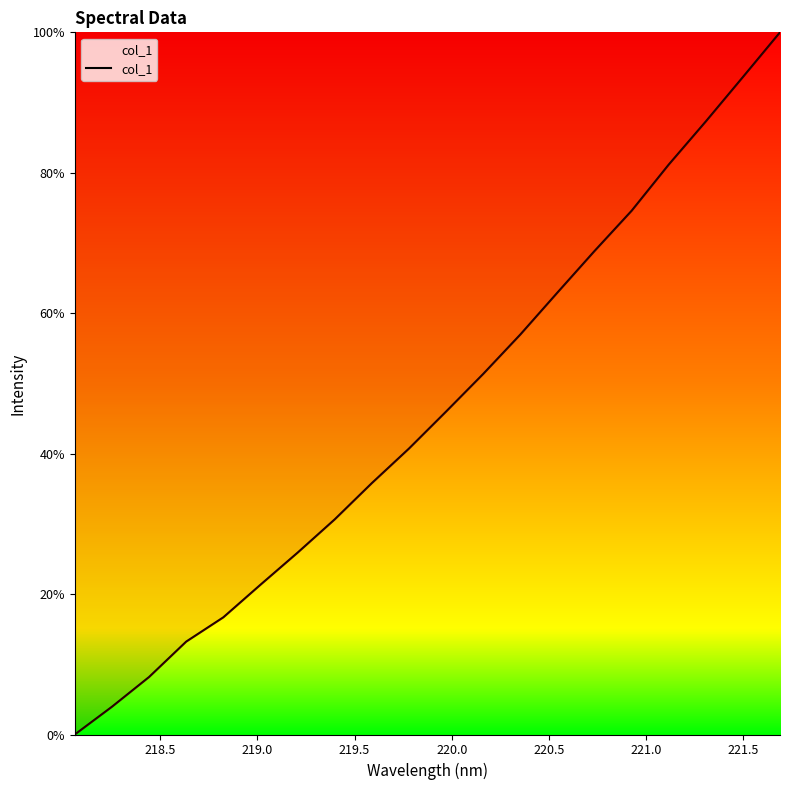

What is the difference between the maximum and minimum values?

100.0